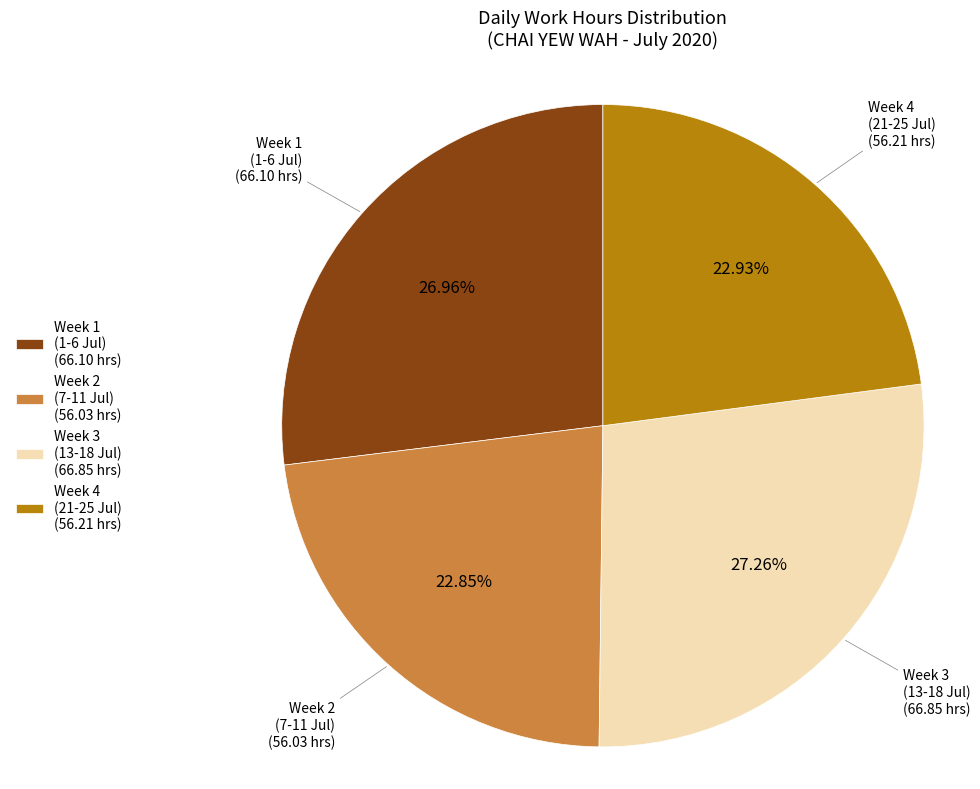

Is there any slice that represents more than half of the pie?

No